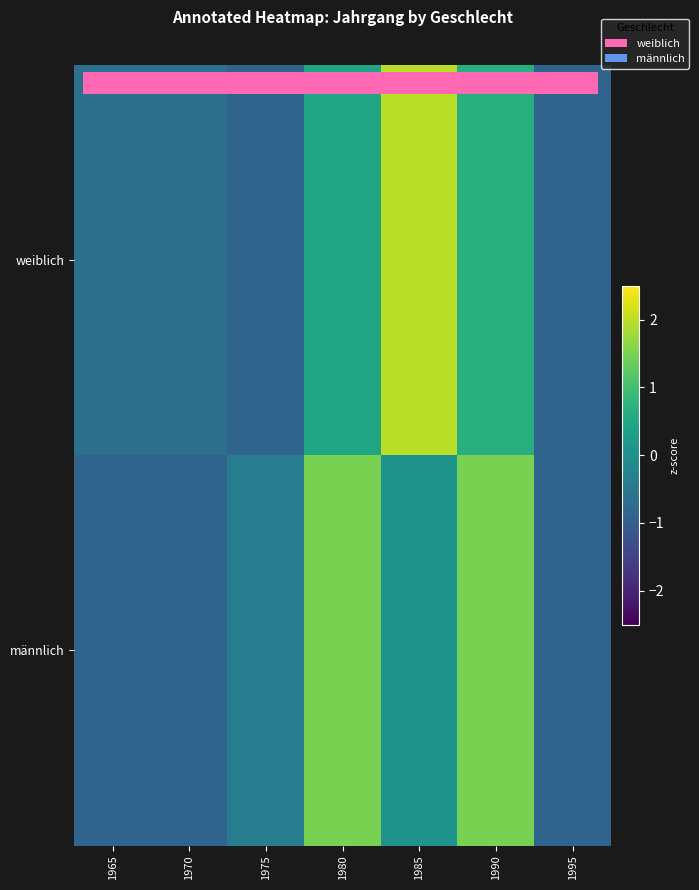

What is the difference between the second highest and minimum values in the weiblich series?

1.5